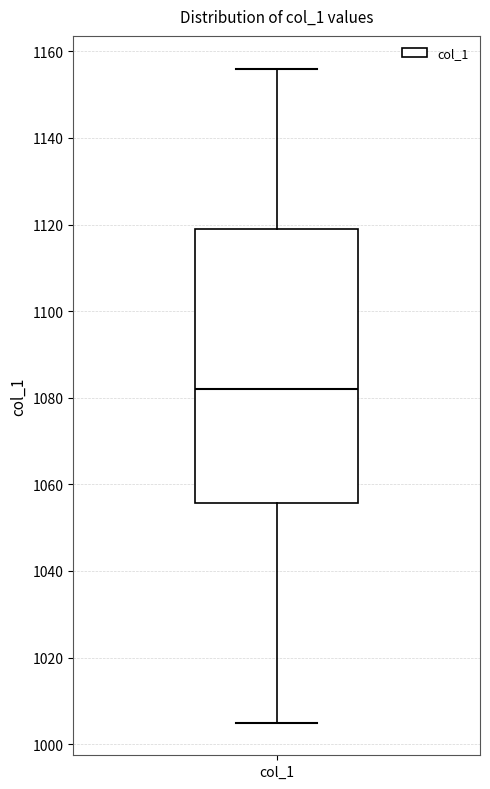

Read this box plot against the y-axis: the position of the median line, the range covered by the box, and the ends of both whiskers. The values are not printed on the chart, so give them approximately, as read against the axis.

median 1082, box 1056 to 1120, whiskers 1006 to 1156